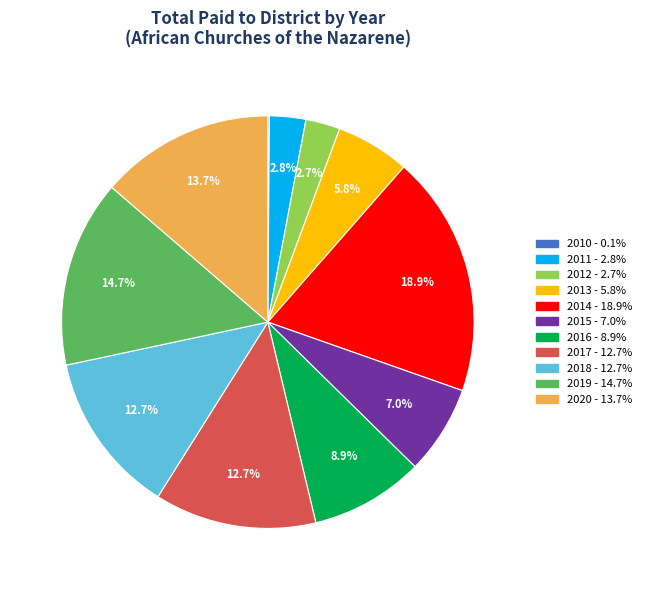

To the nearest percent, what percentage of the pie is 2019?

15%